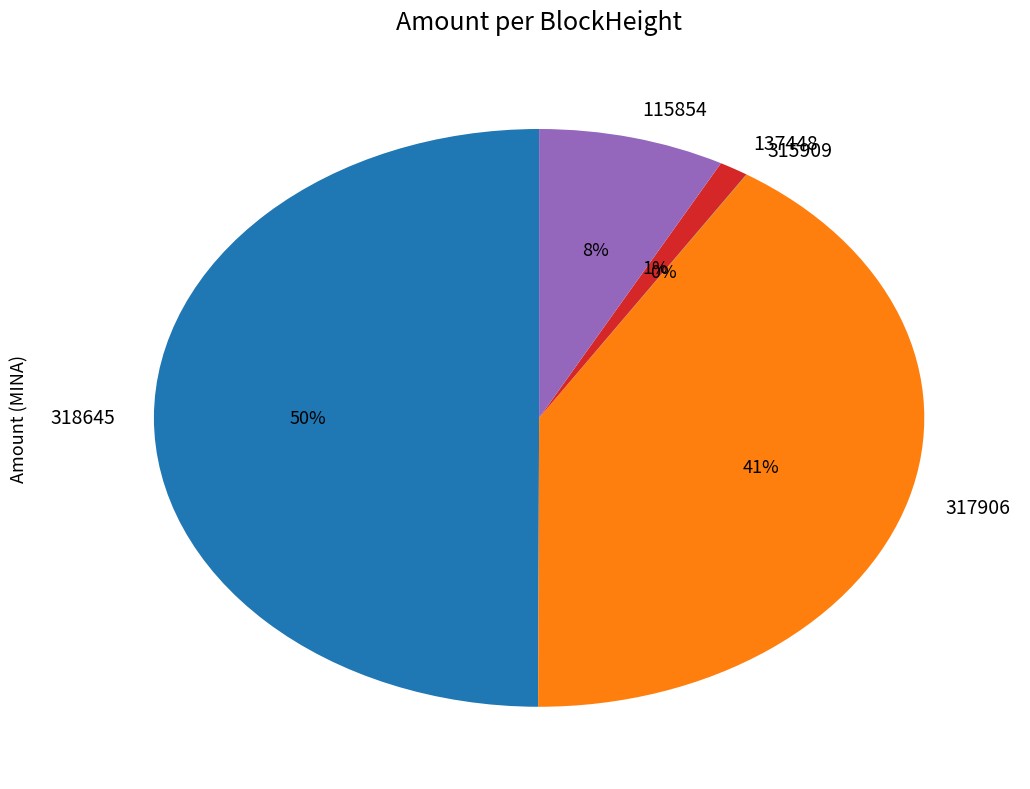

To the nearest percent, what portion does 317906 represent?

41%